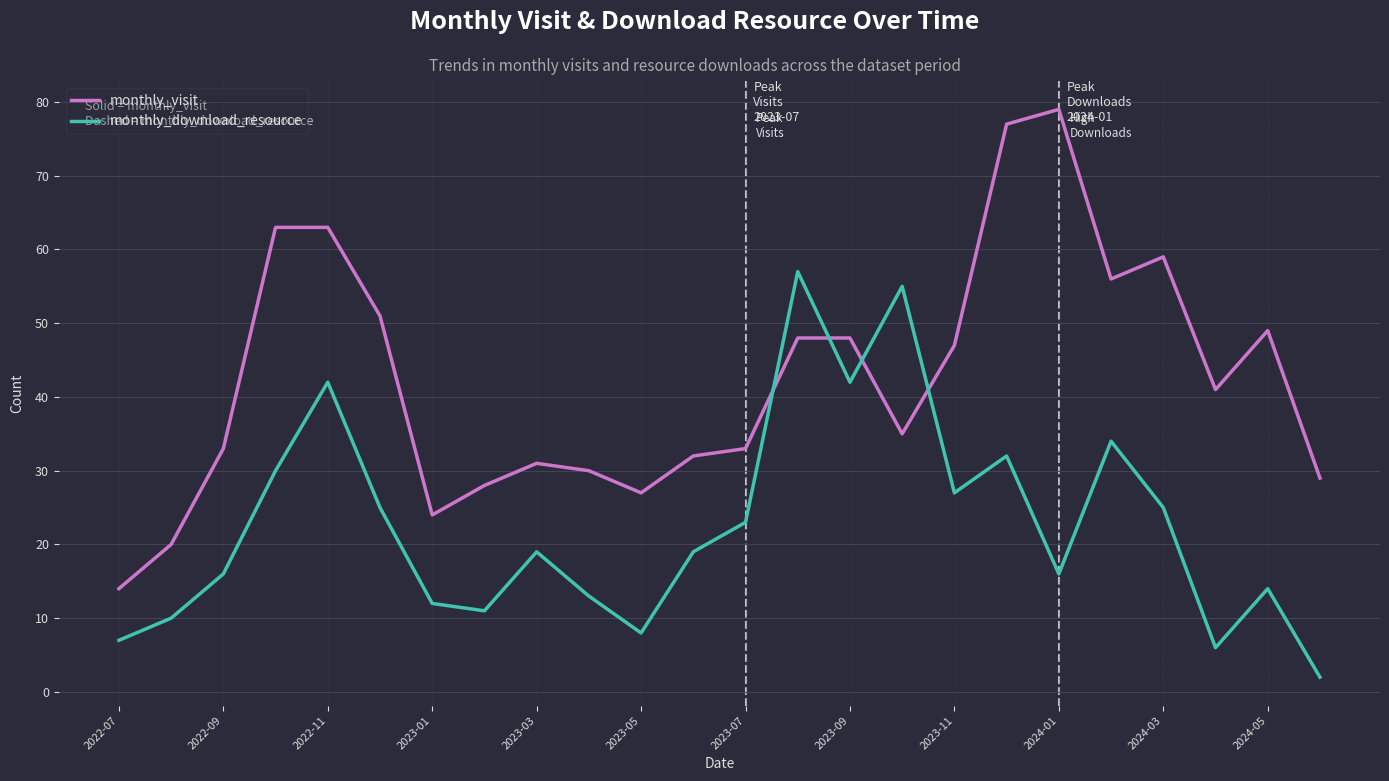

What is the difference between the maximum and minimum values in the monthly_visit series?

65